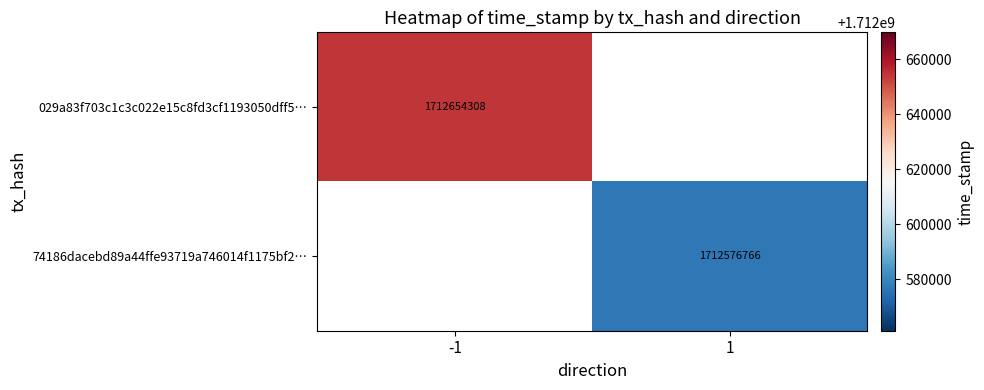

The 029a83f703c1c3c022e15c8fd3cf1193050dff5… series shows 426485605.3 at -1. True or false?

False